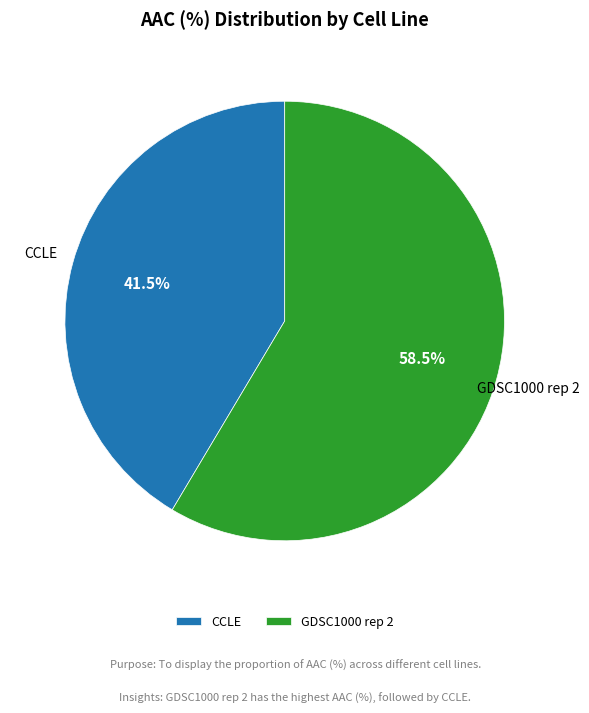

Rank the categories by value from highest to lowest.

GDSC1000 rep 2, CCLE